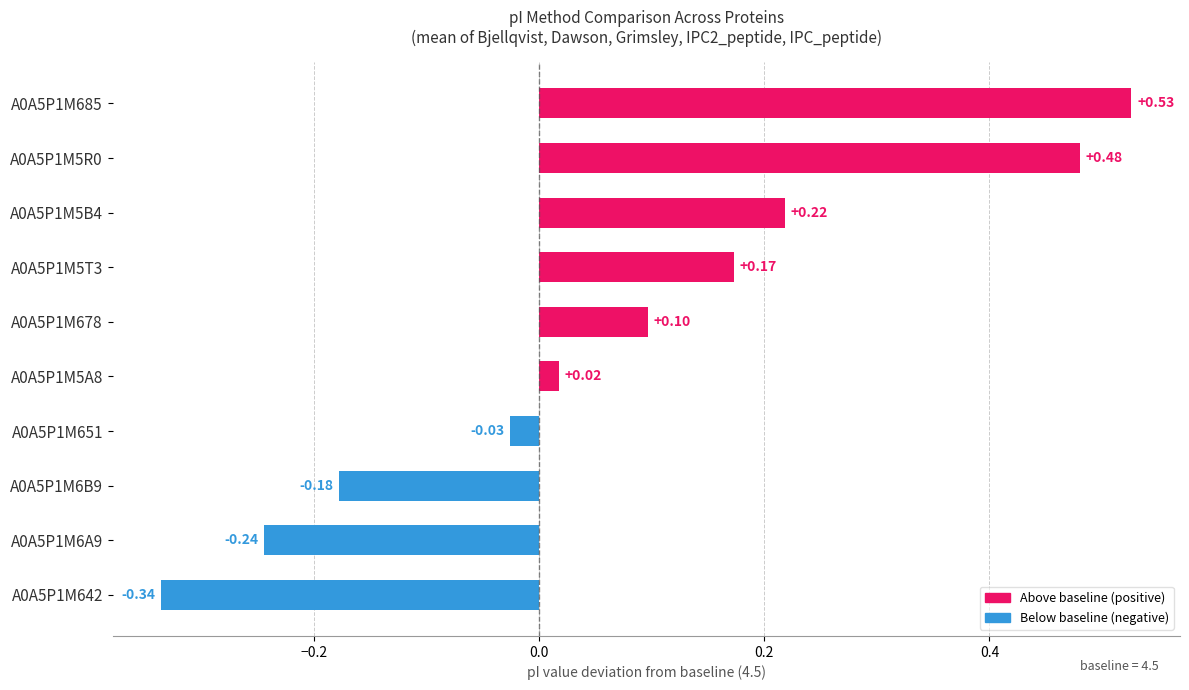

What is the difference between the maximum and minimum values?

0.9